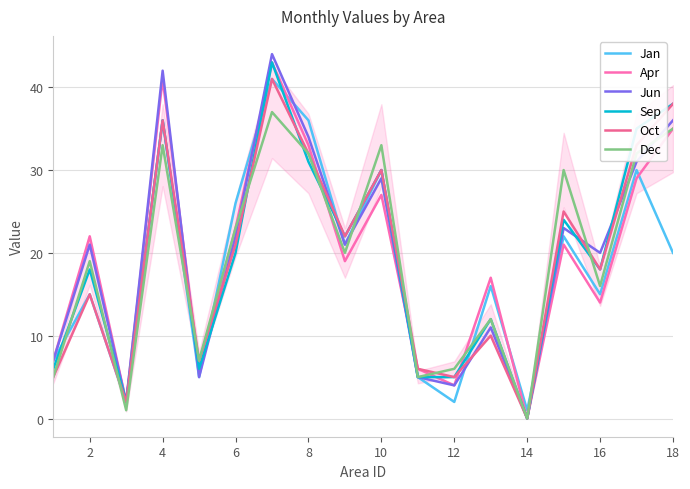

How many lines are shown in the chart?

6